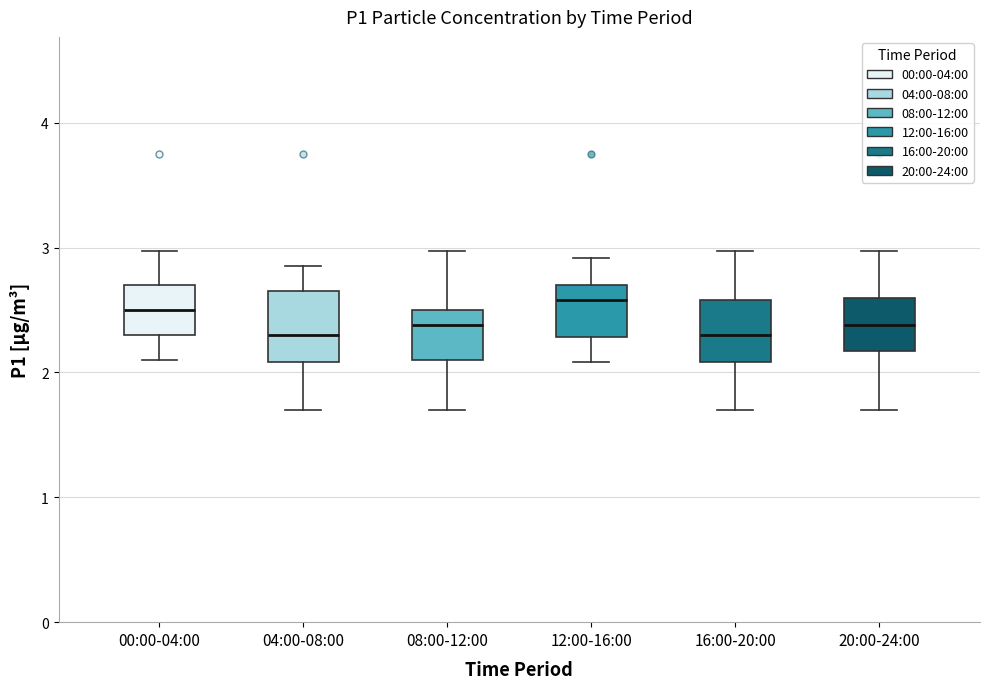

Where does the lower whisker of the box for 20:00-24:00 end on the y-axis? The values are not printed on the chart, so give them approximately, as read against the axis.

1.7